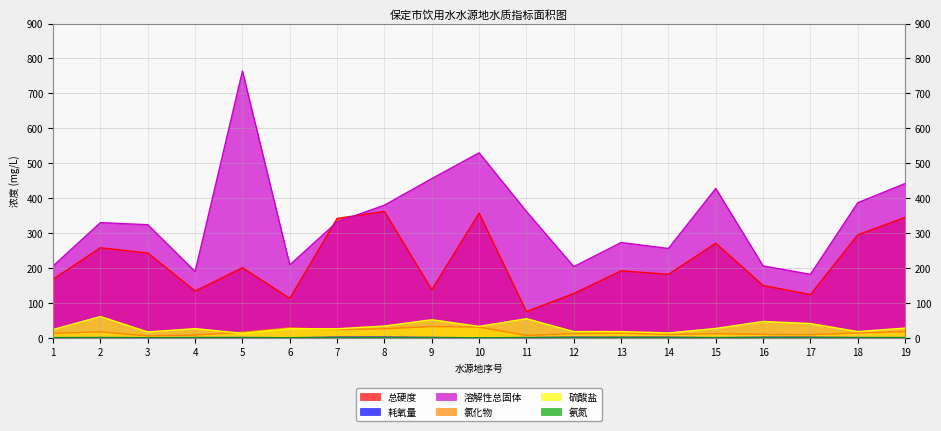

True or false: 溶解性总固体 and 耗氧量 intersect in this chart.

False